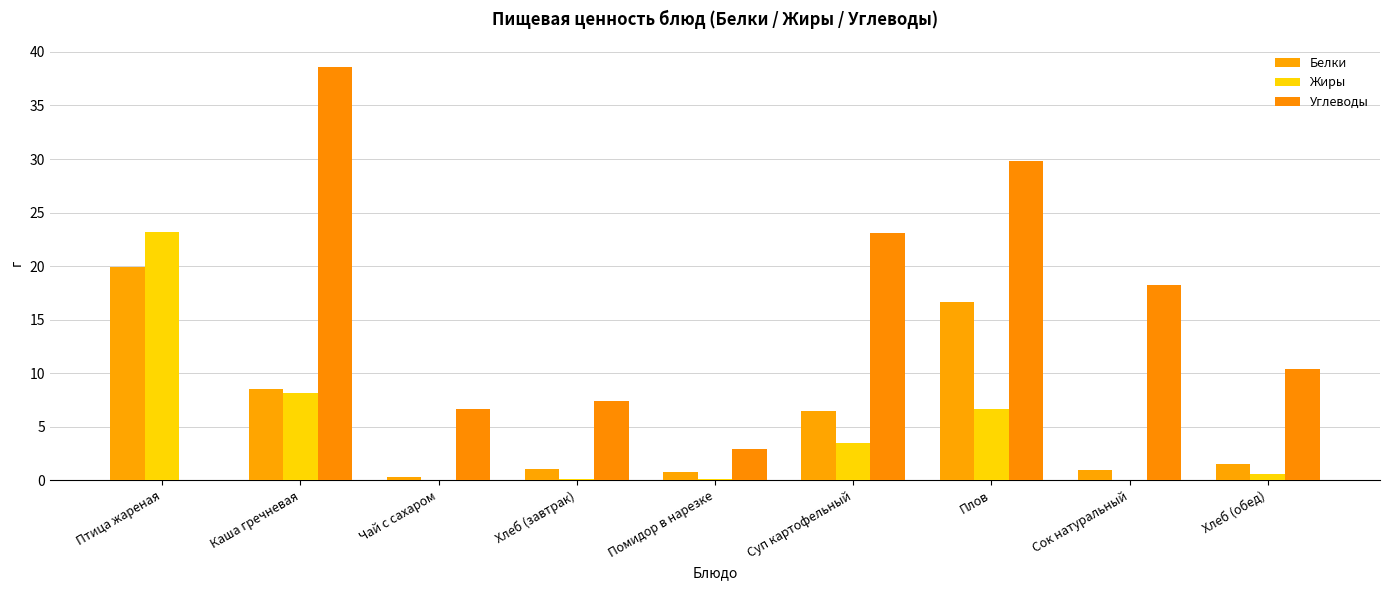

At how many categories does at least one series exceed 6?

8